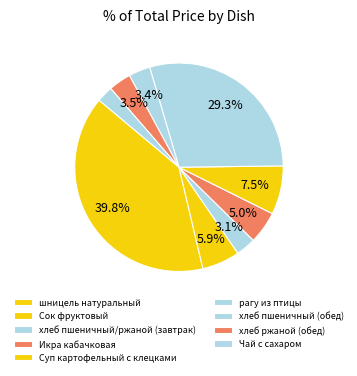

Is there a majority slice in this chart?

No